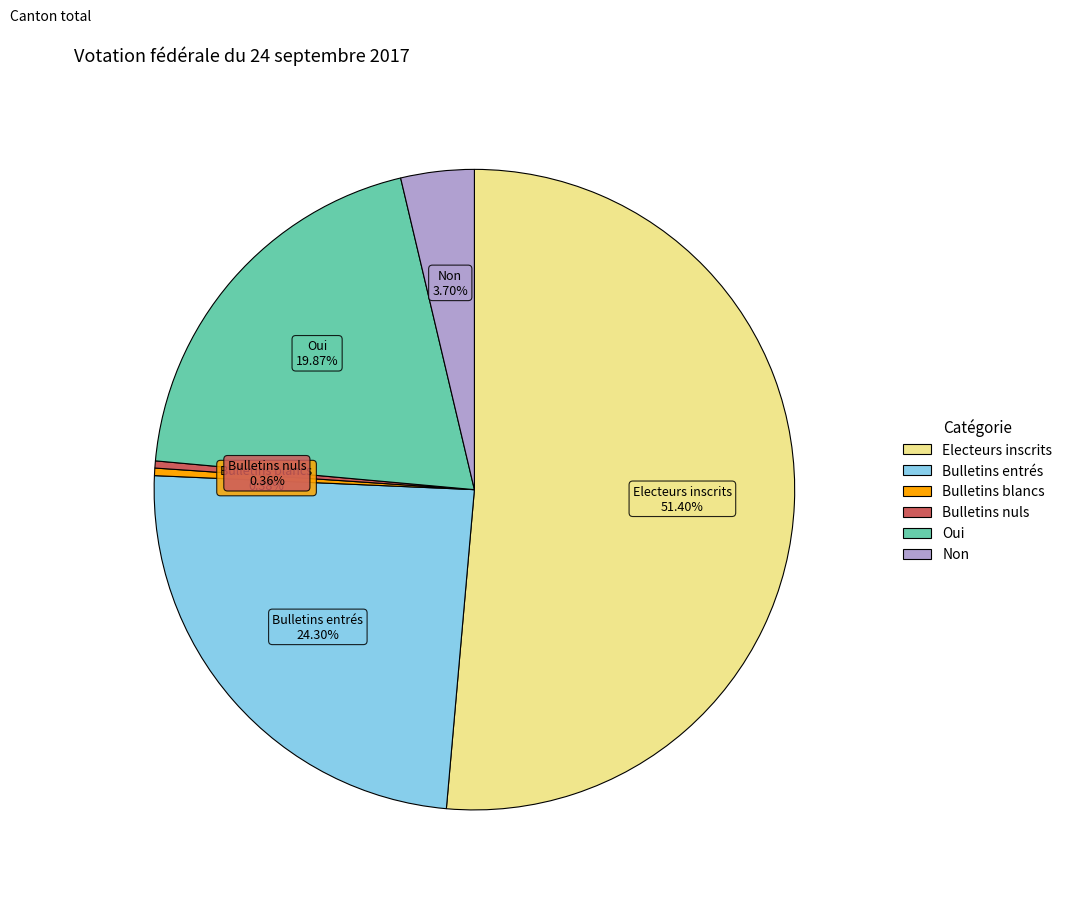

What is the total percentage of Bulletins entrés and Non?

28.0%